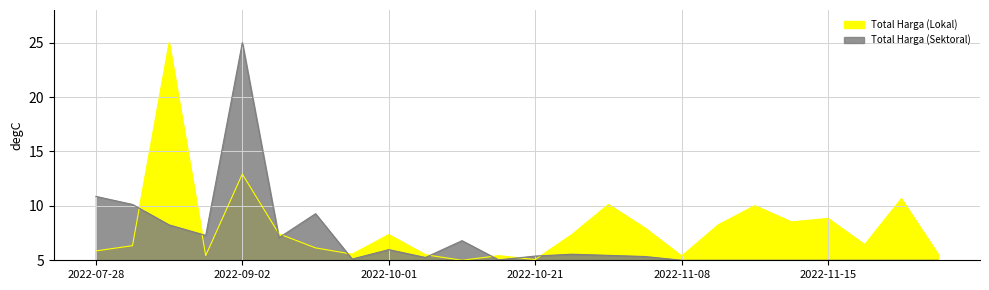

True or false: Total Harga (Lokal) has more than 2 interior local peaks.

True